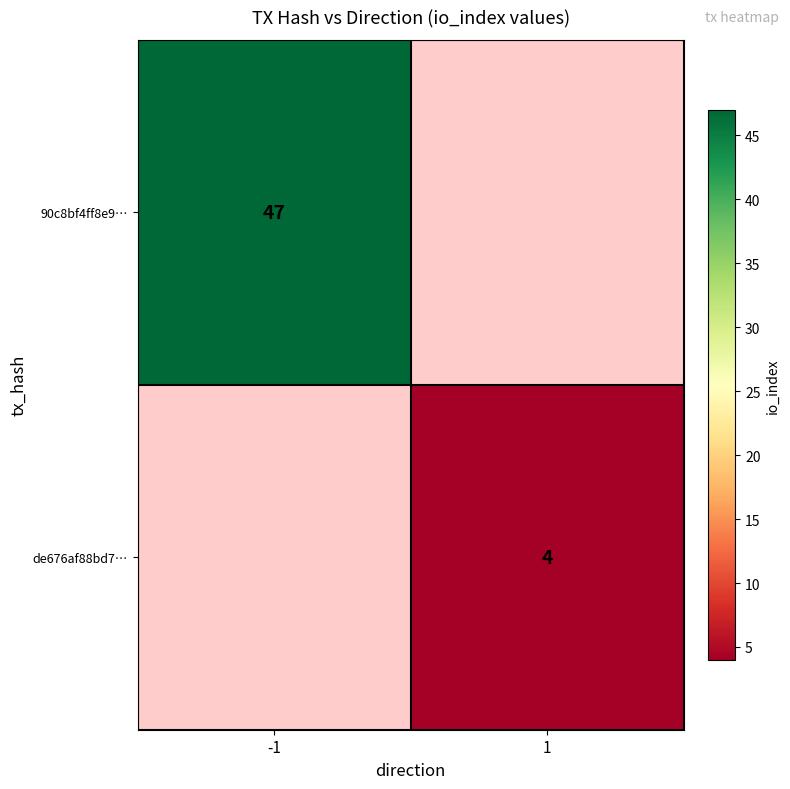

Which has a higher value, 1 or -1?

-1